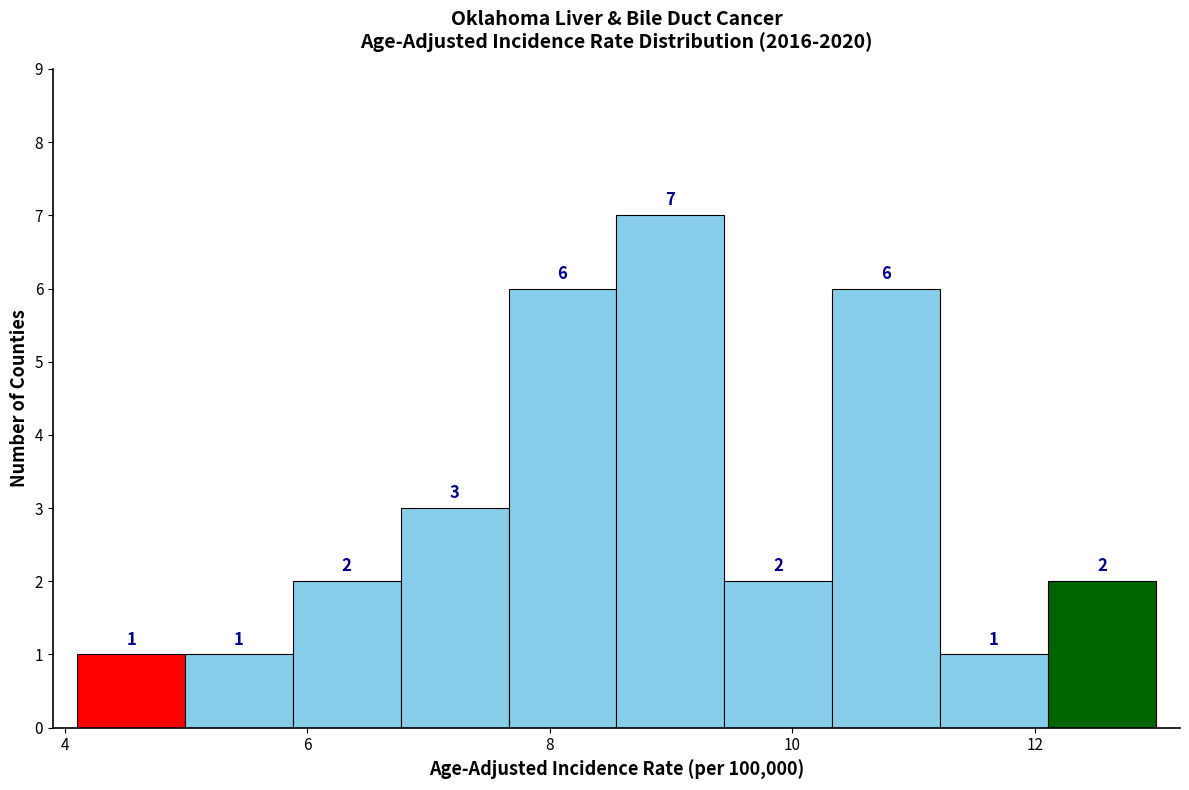

How tall is the bar that spans 12.2 to 13.0 on the x-axis? The bar edges are not printed on the chart, so give them approximately, as read against the axis.

2